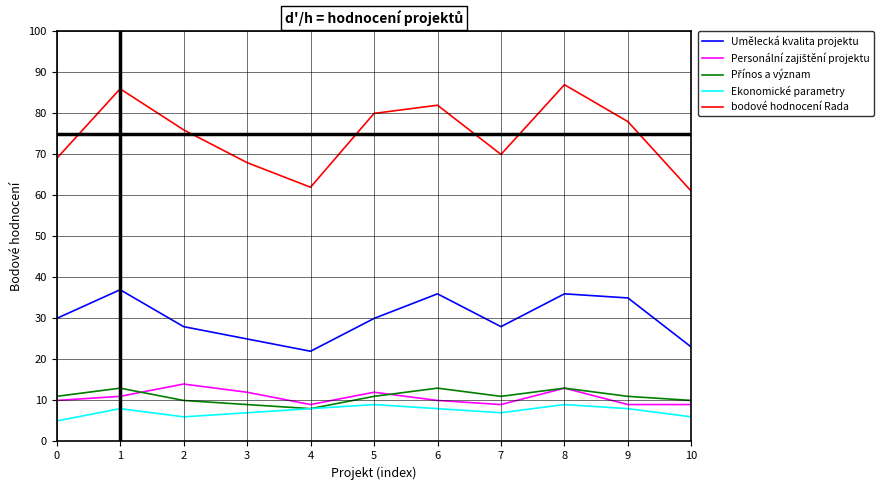

Is it true that Ekonomické parametry equals 16 at 5?

False